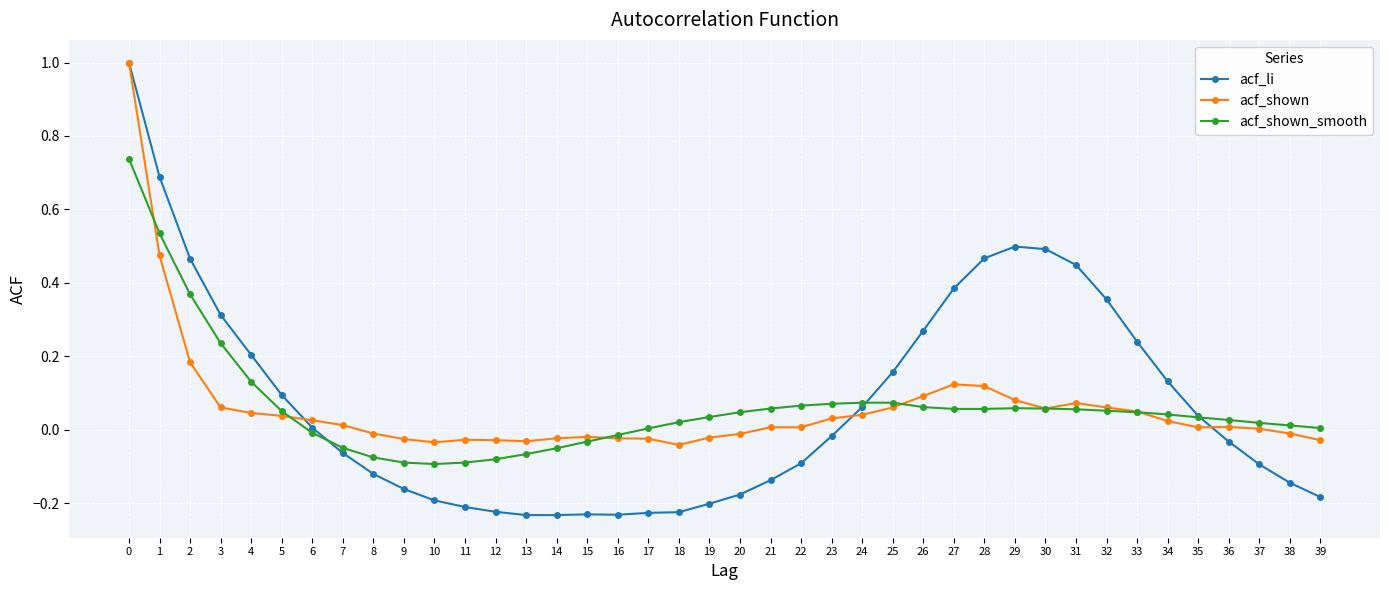

What is the total value across all series at 31?

0.6